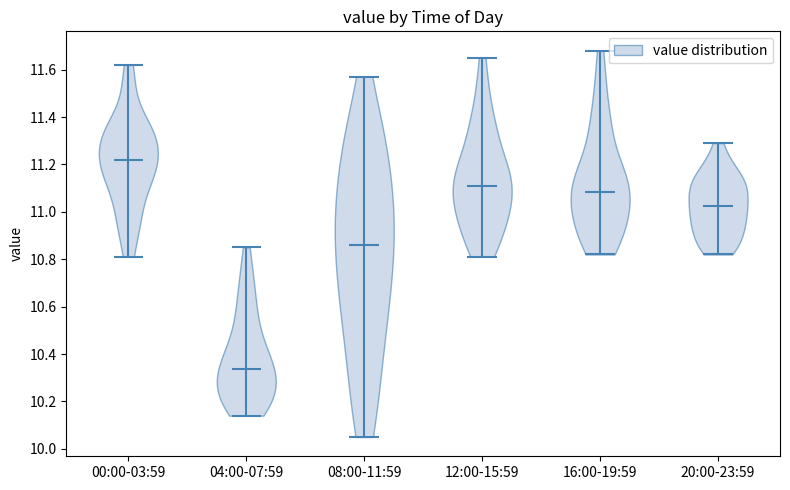

Which violin has the lowest median line?

04:00-07:59